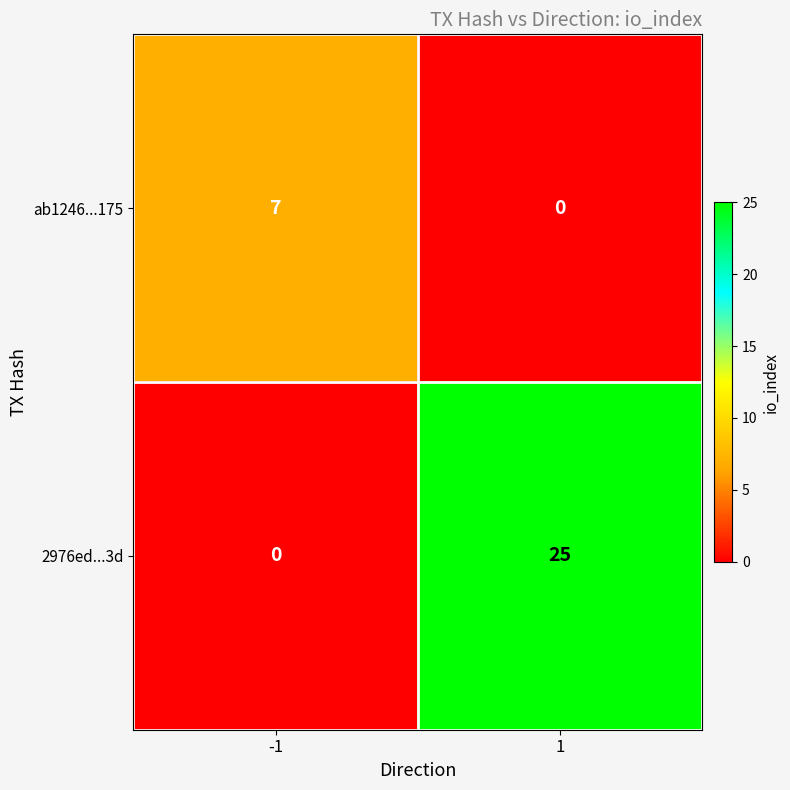

Is it true that ab1246...175 equals 7 at -1?

True